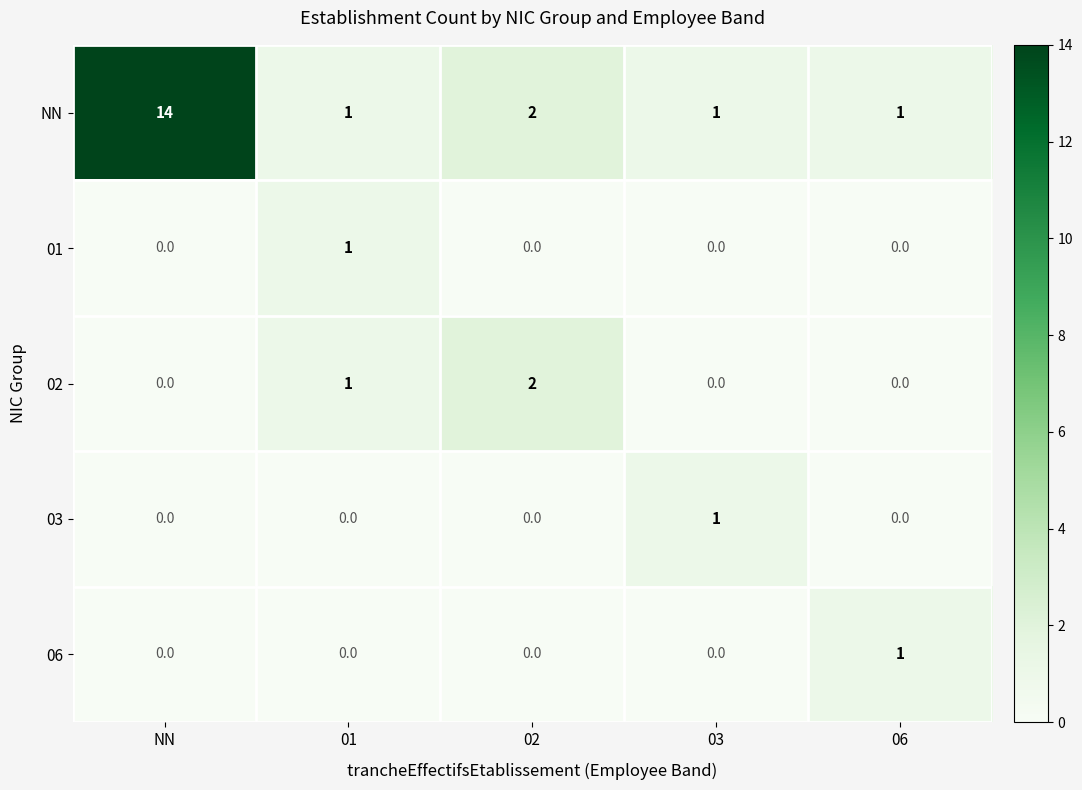

Which series changed the most between NN and 03?

NN